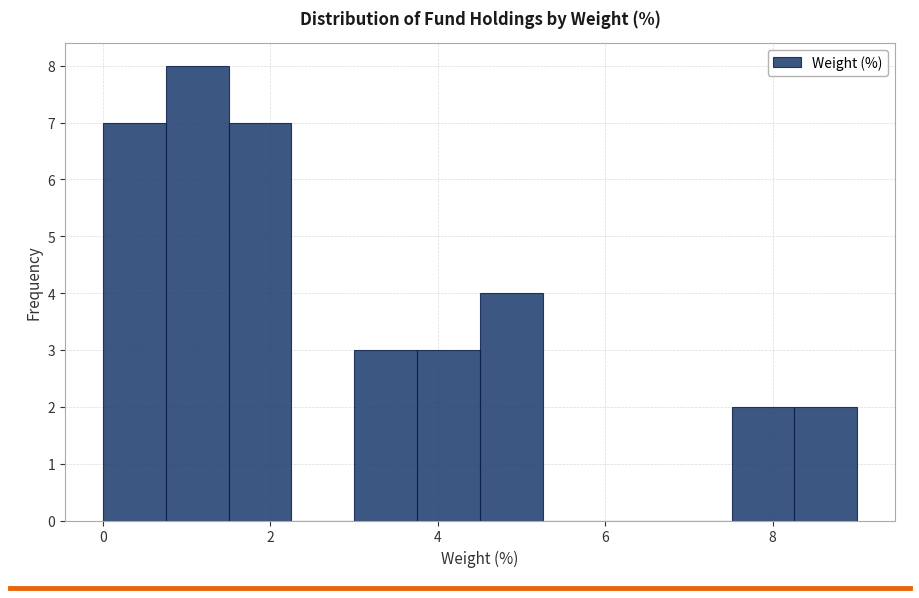

Read against the x-axis, roughly where is the centre of the tallest bar?

1.2